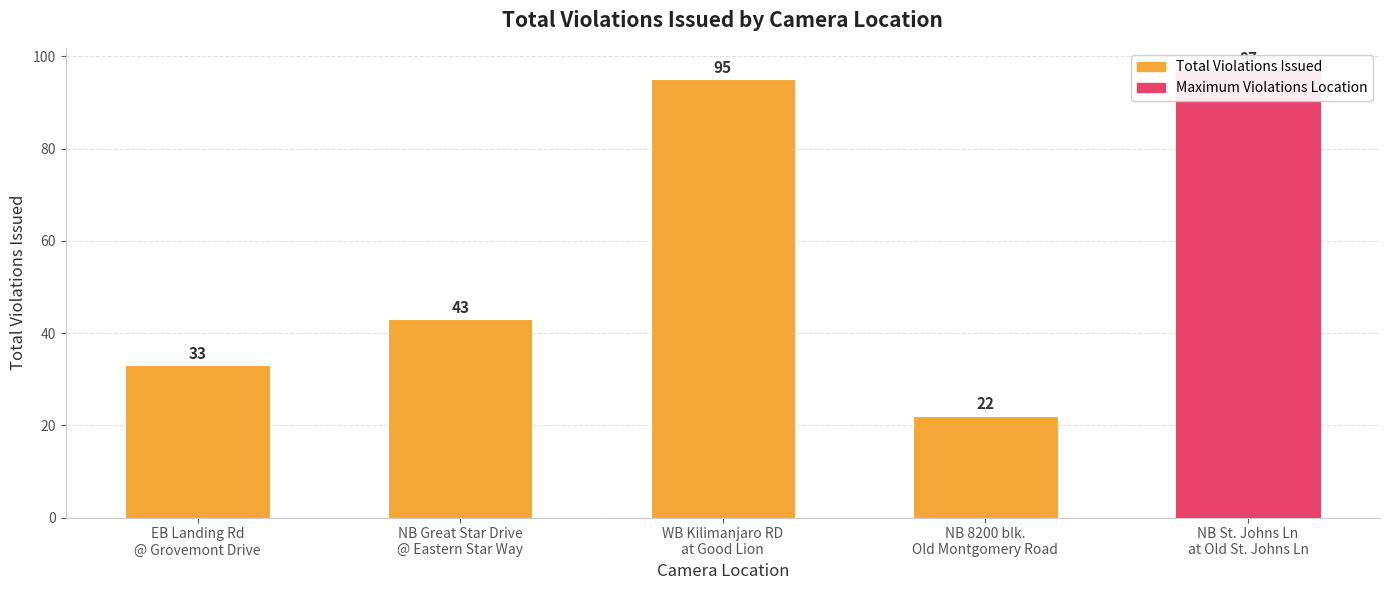

What is the difference between the second highest and minimum values?

73